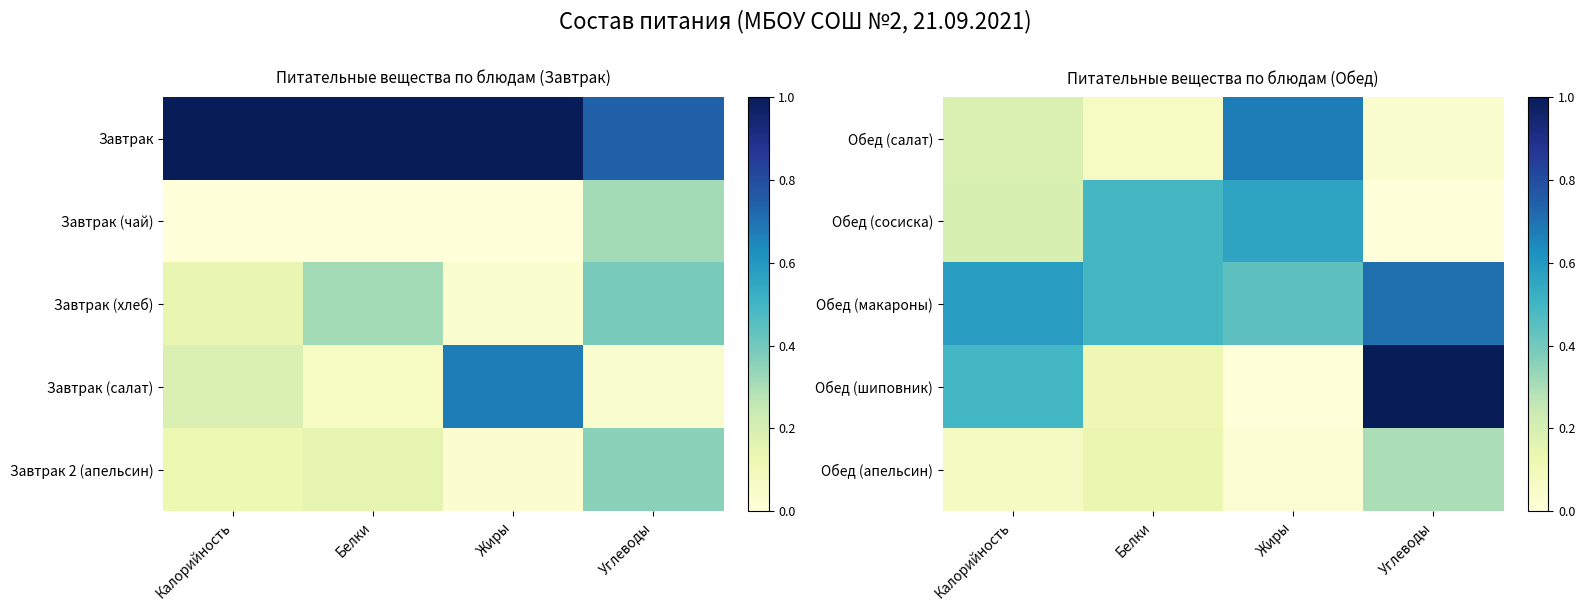

At which label is Обед (шиповник) closest to 0?

Жиры